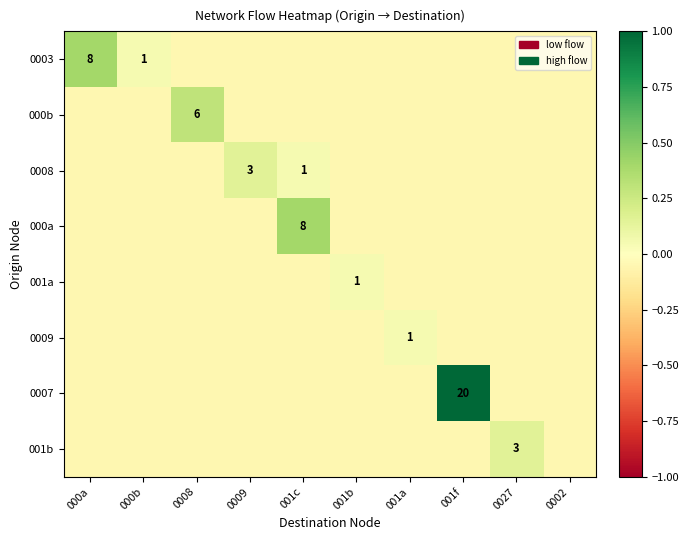

What is the difference between the maximum and minimum values in the 001a series?

0.1